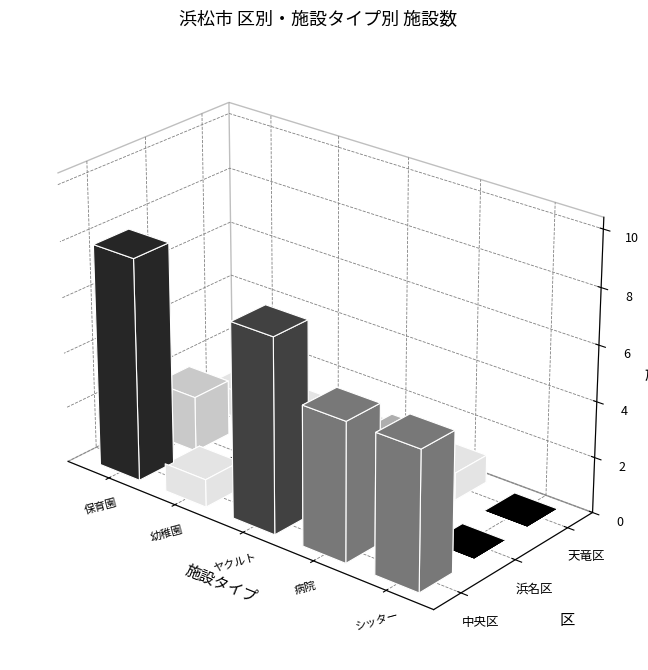

Is the value of 天竜区 at 3 greater than the value of 中央区 at 浜名区?

No